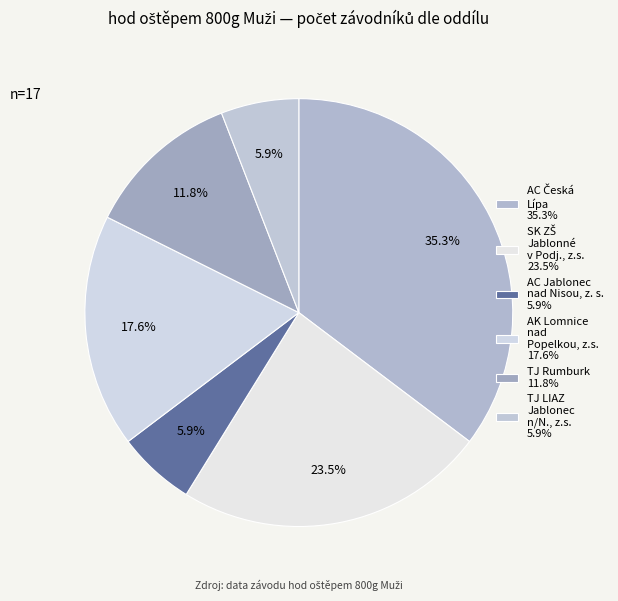

What percentage is the AK Lomnice nad Popelkou, z.s. slice, to the nearest percent?

18%